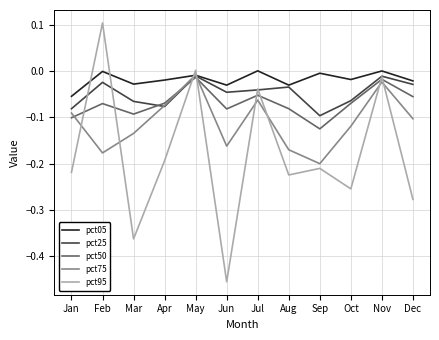

Between Feb and Oct, which series saw the biggest shift?

pct95